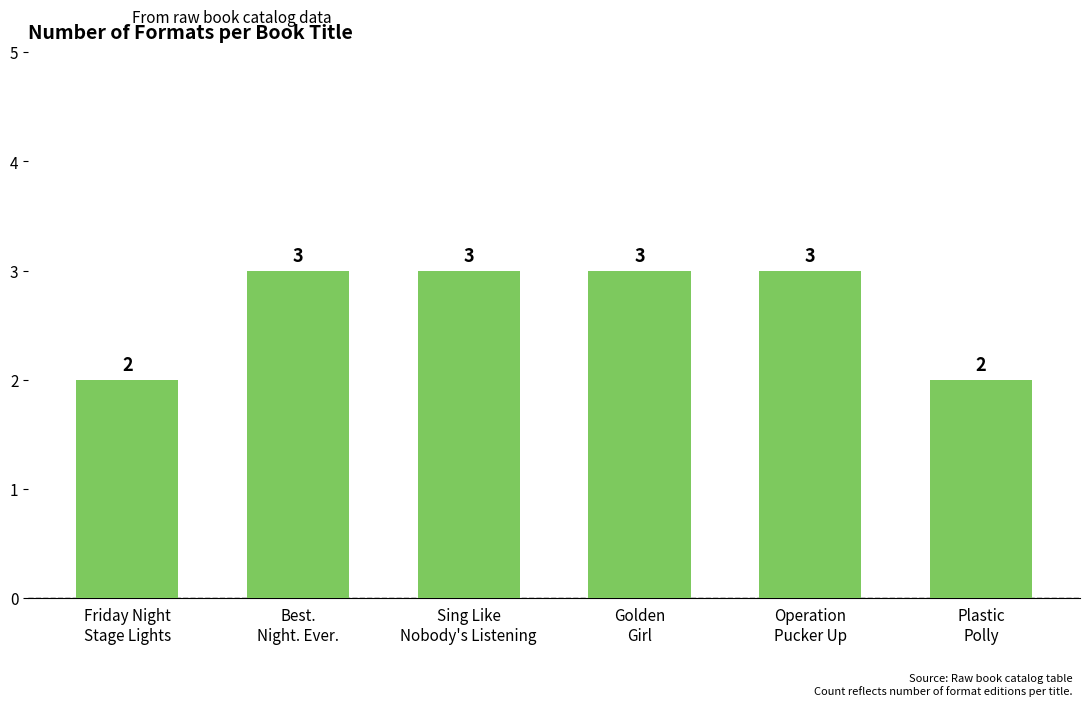

How many values are between 2 and 3?

6